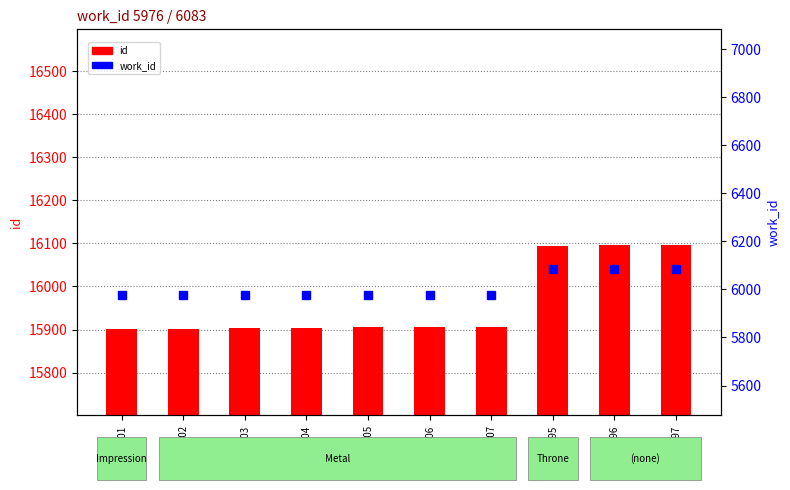

Is the value of work_id at 15902 greater than the value of id at 15907?

No